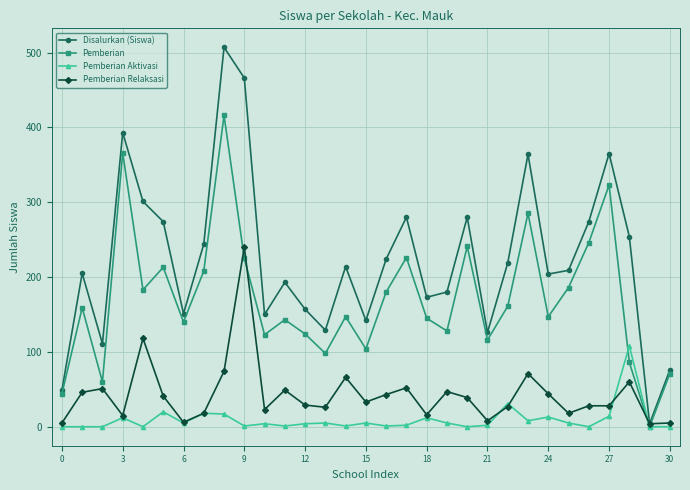

What is the difference between the second highest and minimum values in the Disalurkan (Siswa) series?

462